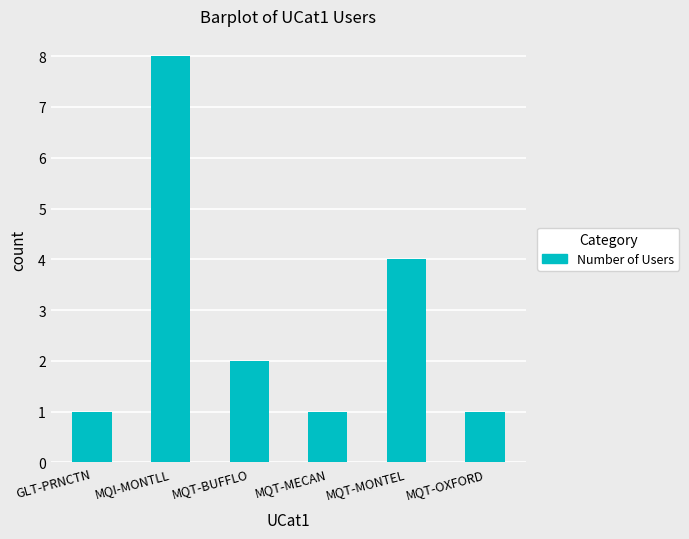

The chart shows a value of 8 at MQI-MONTLL. True or false?

True